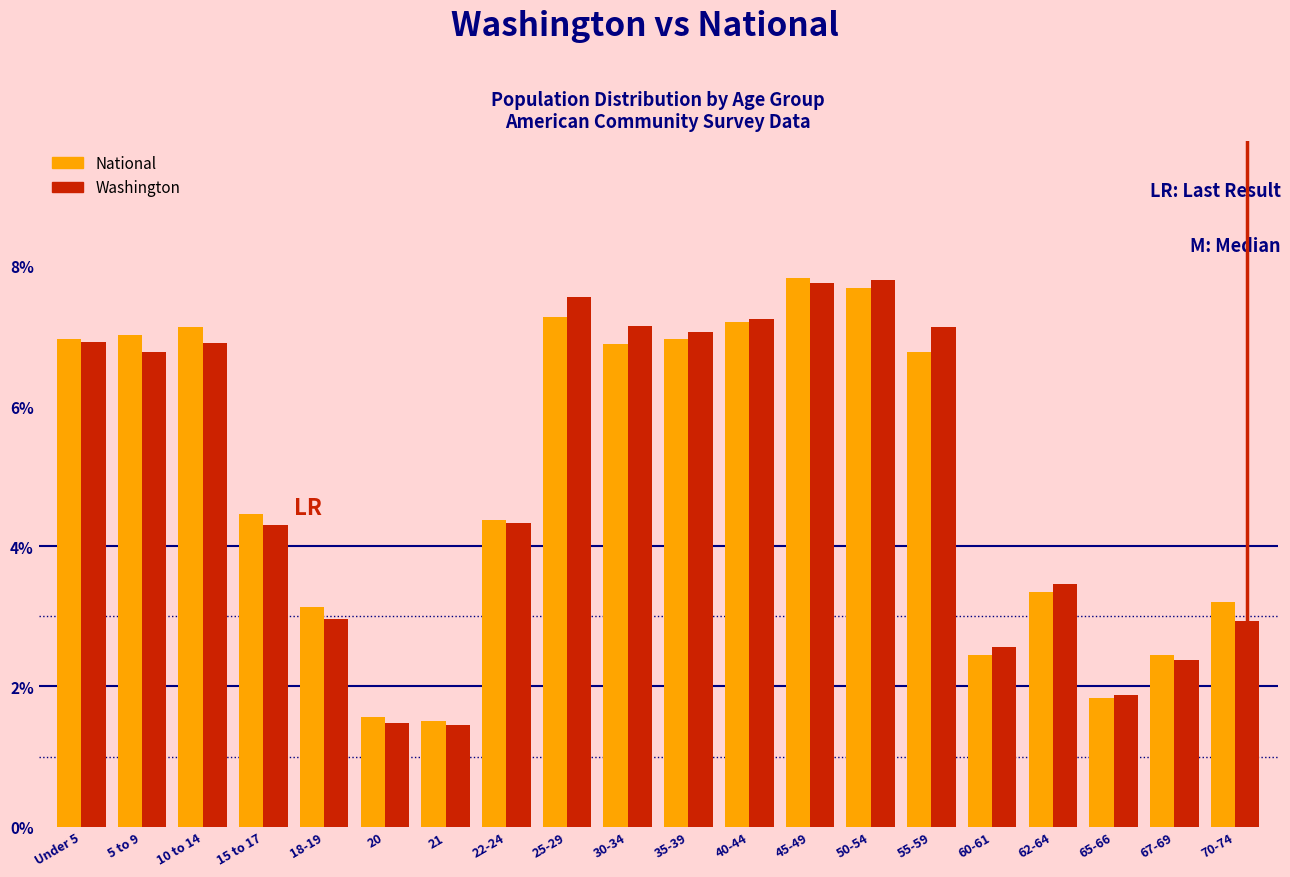

True or false: National has a value of 1.6 at 20.

True